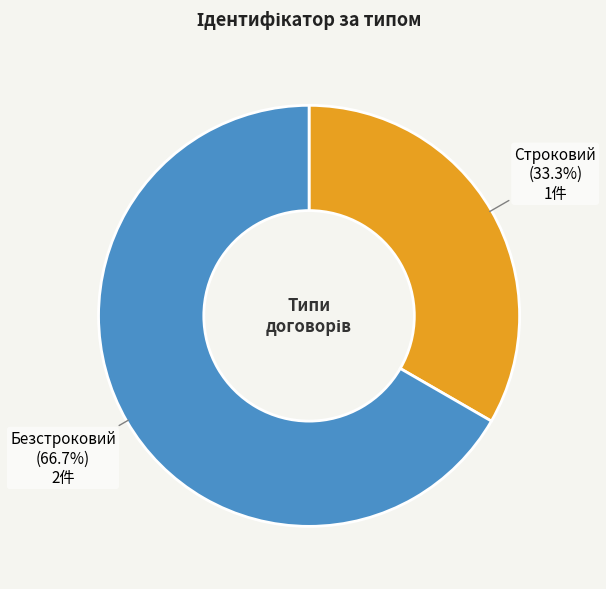

How many segments does this pie chart have?

2